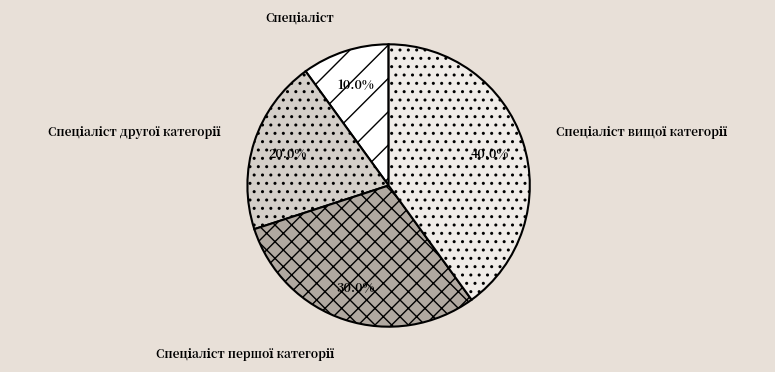

Is there any slice that represents more than half of the pie?

No